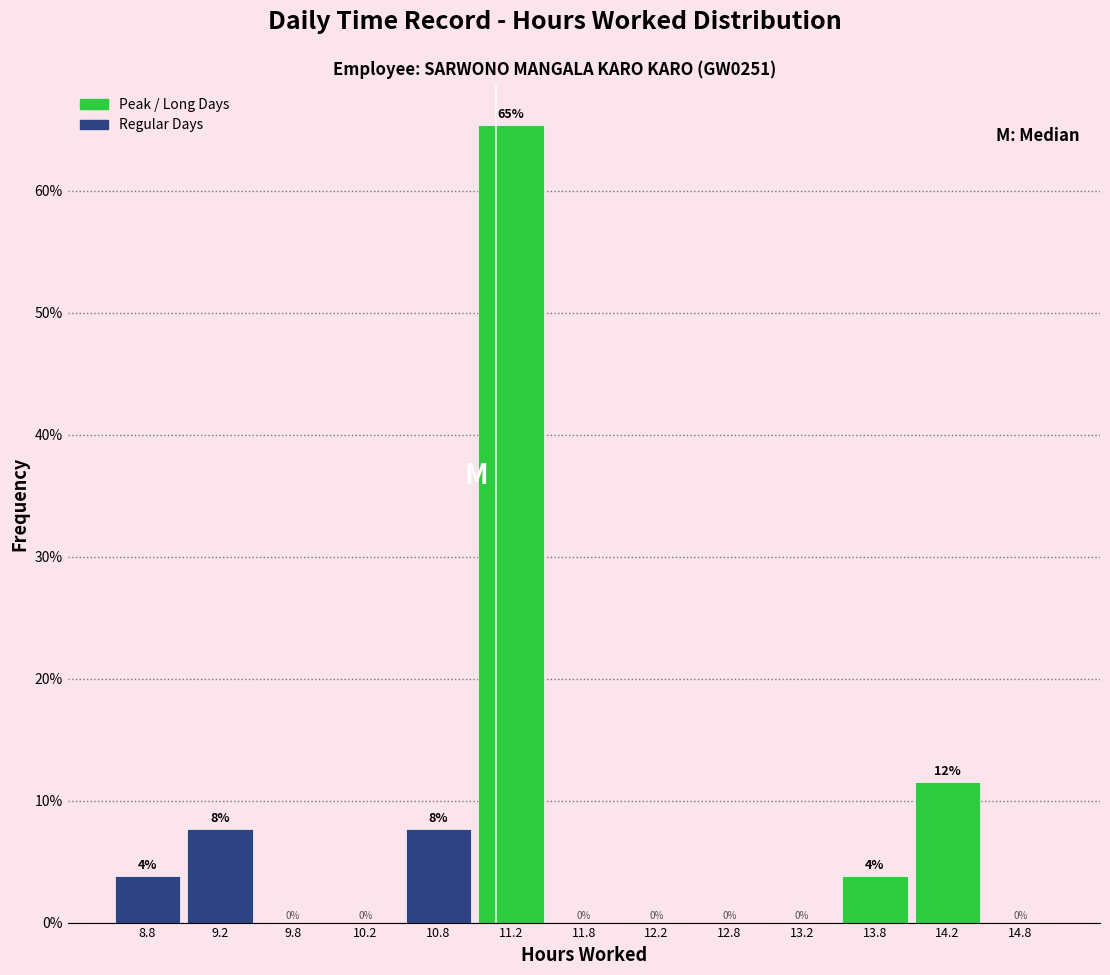

Which range on the x-axis has the tallest bar?

11.0 to 11.5